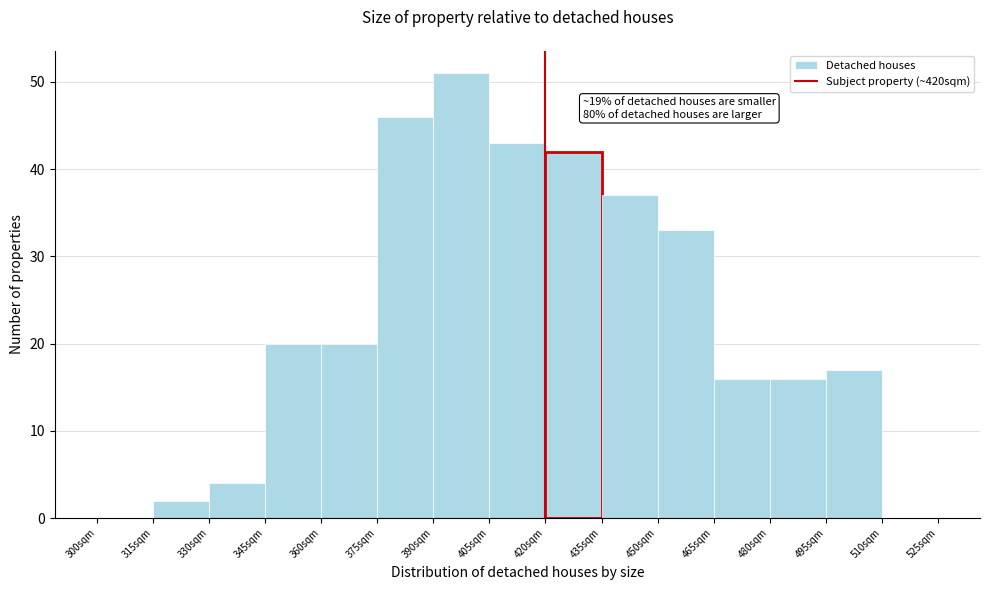

Over which range of the x-axis is the bar tallest?

390 to 405